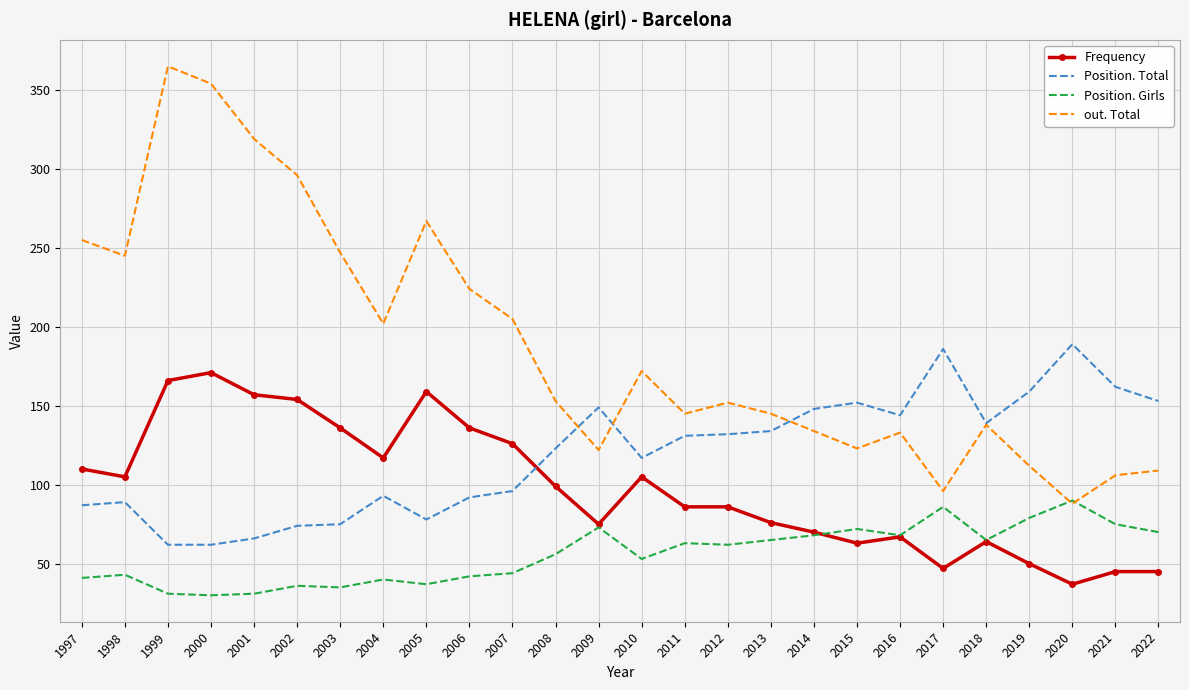

What is the sum of the Position. Total values at 2018 and 1999?

201